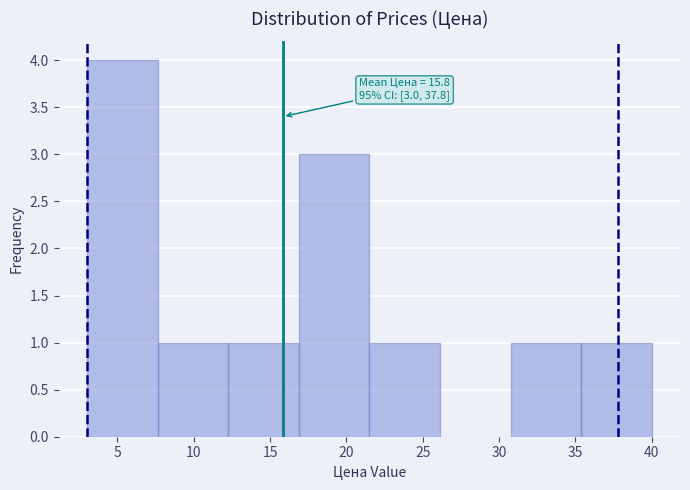

Over which range of the x-axis is the bar tallest?

3.0 to 7.5